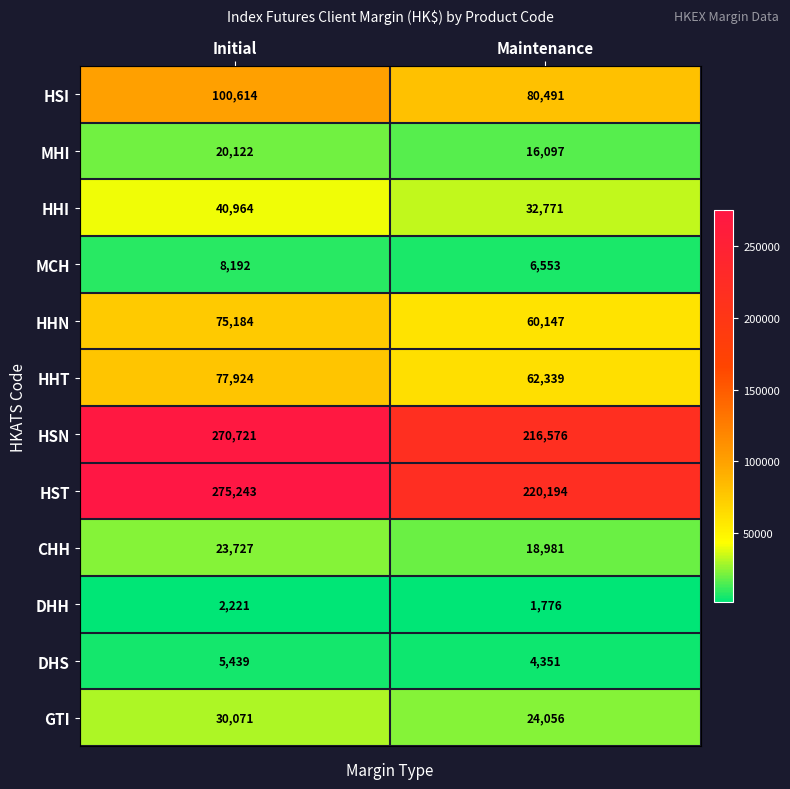

The DHH series shows 1776 at Maintenance. True or false?

True